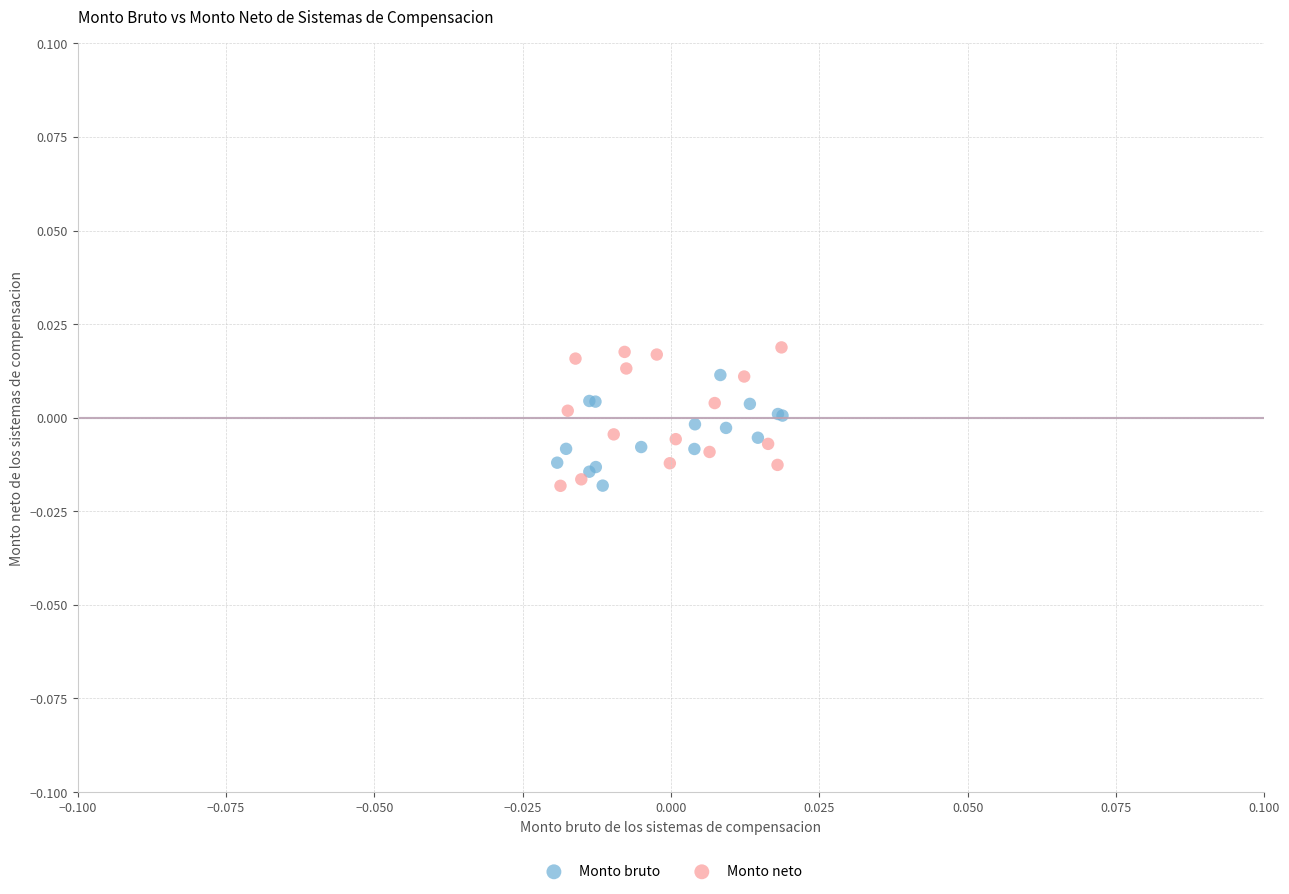

What are all the series names shown in the legend?

Monto bruto, Monto neto